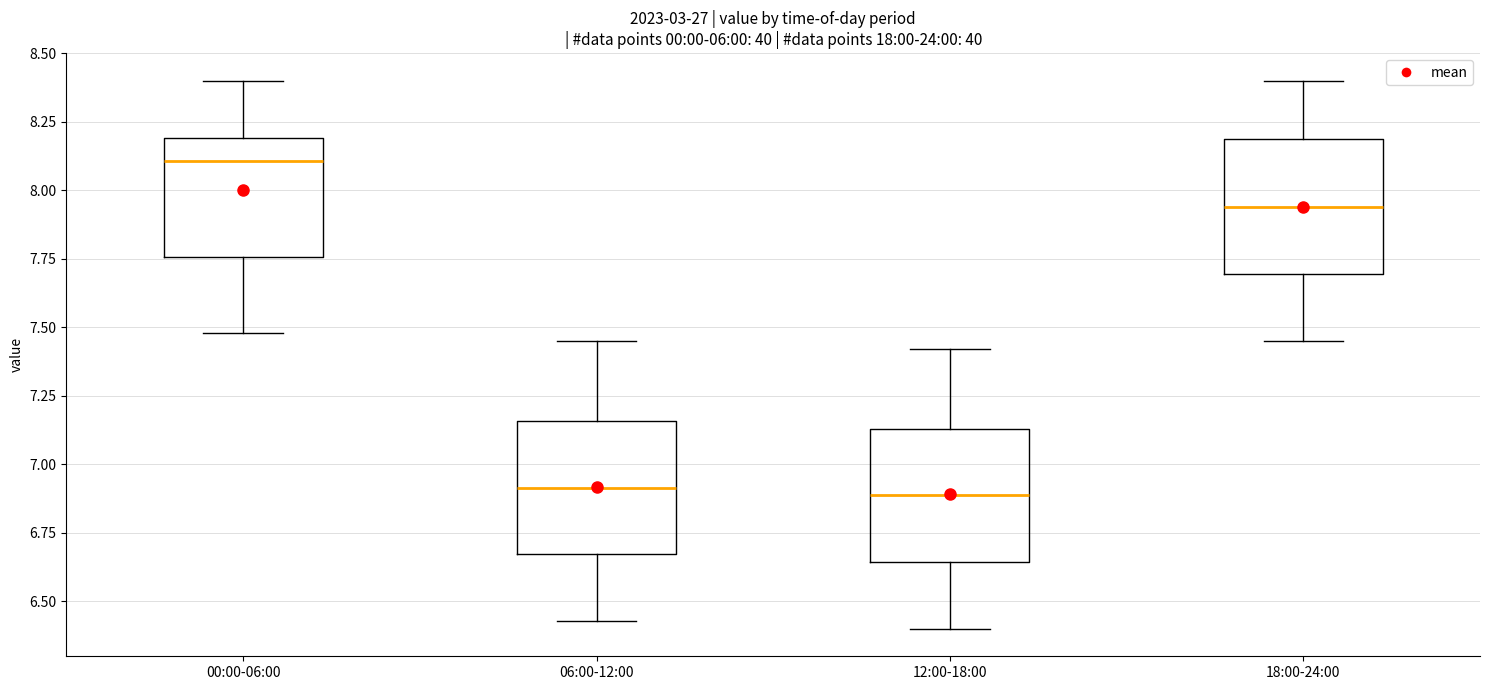

Reading left to right, read every box against the y-axis: the position of its median line, the range the box covers, and the ends of its whiskers. The values are not printed on the chart, so give them approximately, as read against the axis.

00:00-06:00: median 8.10, box 7.75 to 8.20, whiskers 7.50 to 8.40
06:00-12:00: median 6.90, box 6.65 to 7.15, whiskers 6.45 to 7.45
12:00-18:00: median 6.90, box 6.65 to 7.15, whiskers 6.40 to 7.40
18:00-24:00: median 7.95, box 7.70 to 8.20, whiskers 7.45 to 8.40